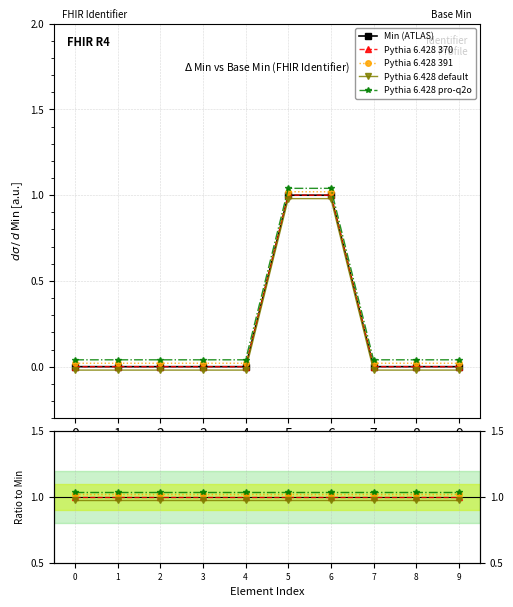

Is the value of Pythia 6.428 default at 5 greater than the value of Pythia 6.428 391 at 6?

No